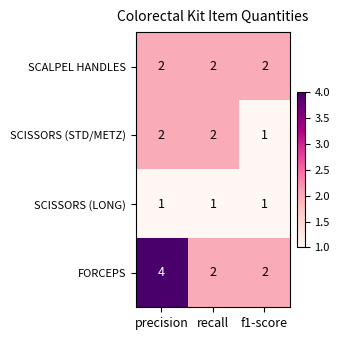

Reading left to right, list all the values displayed in this chart.

SCALPEL HANDLES: precision=2	recall=2	f1-score=2
SCISSORS (STD/METZ): precision=2	recall=2	f1-score=1
SCISSORS (LONG): precision=1	recall=1	f1-score=1
FORCEPS: precision=4	recall=2	f1-score=2